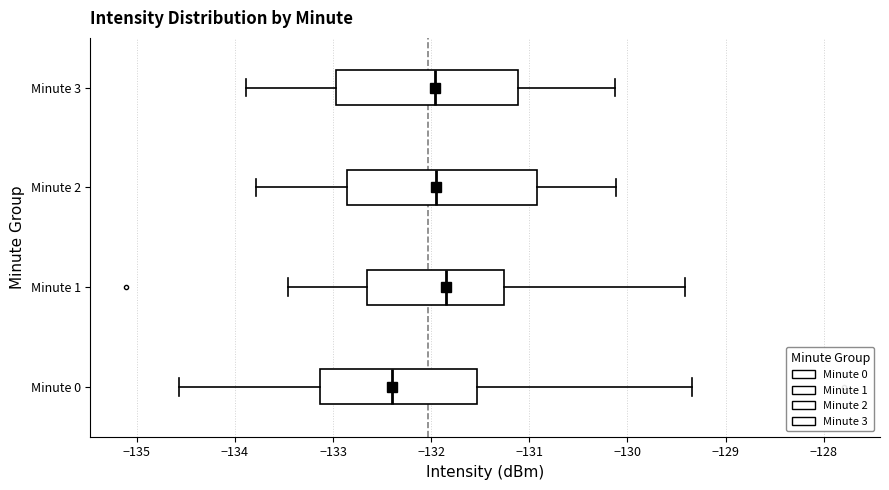

Reading bottom to top, transcribe this box plot: for each box, give where its median line is, the range the box spans, and where its two whiskers end, as read against the x-axis. The values are not printed on the chart, so give them approximately, as read against the axis.

Minute 0: median -132.4, box -133.1 to -131.5, whiskers -134.6 to -129.3
Minute 1: median -131.8, box -132.7 to -131.3, whiskers -133.5 to -129.4
Minute 2: median -131.9, box -132.9 to -130.9, whiskers -133.8 to -130.1
Minute 3: median -132.0, box -133.0 to -131.1, whiskers -133.9 to -130.1